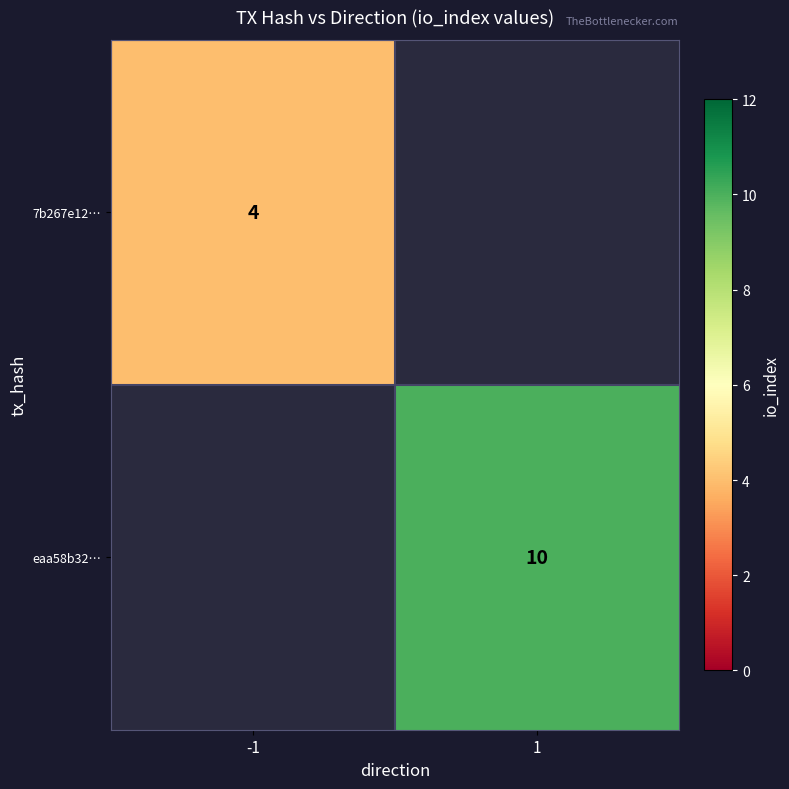

The value of 7b267e12… at -1 is 1.5. True or false?

False